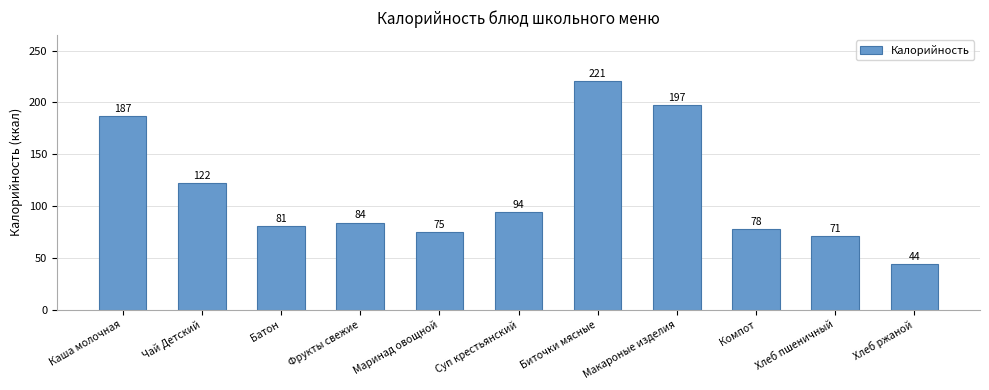

Approximately how many times larger is the value at Хлеб пшеничный compared to Каша молочная?

0.4